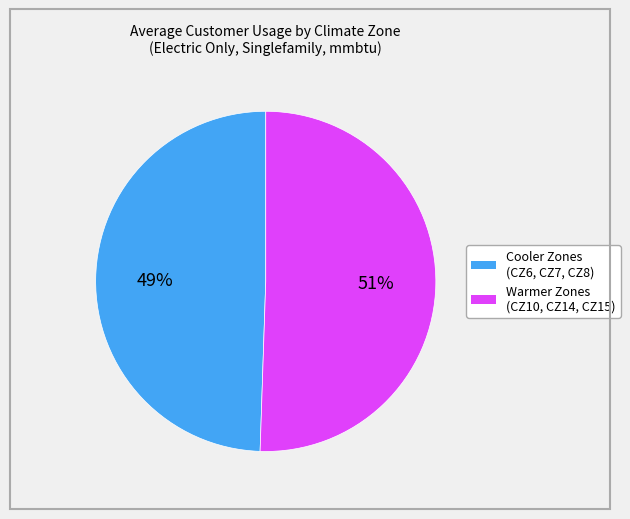

Does any single category account for the majority?

Yes